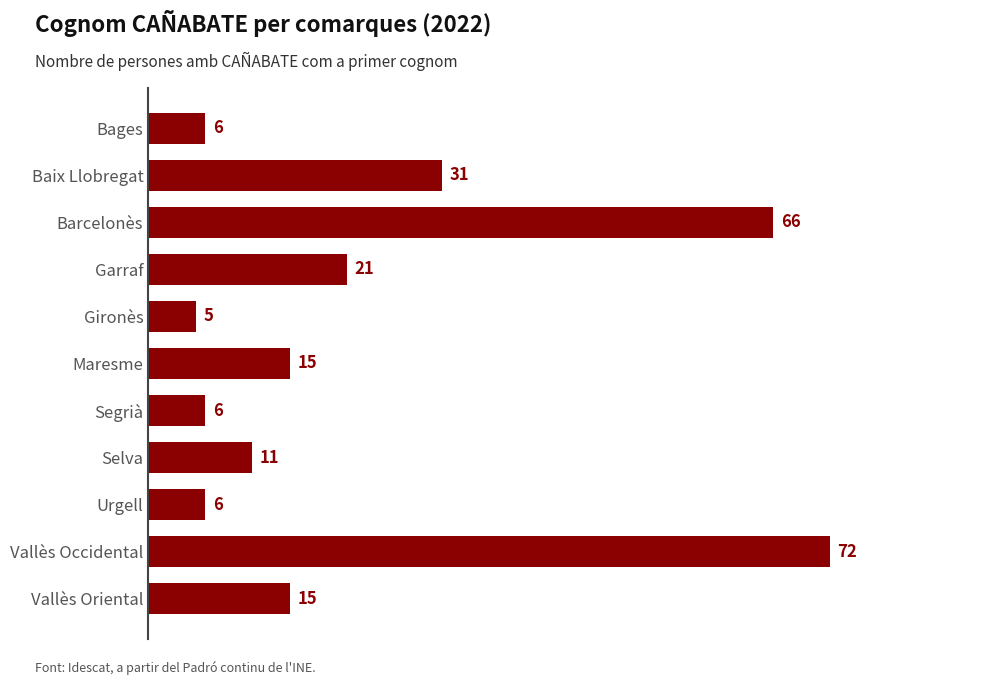

What is the label of the 4th bar from the bottom?

Selva